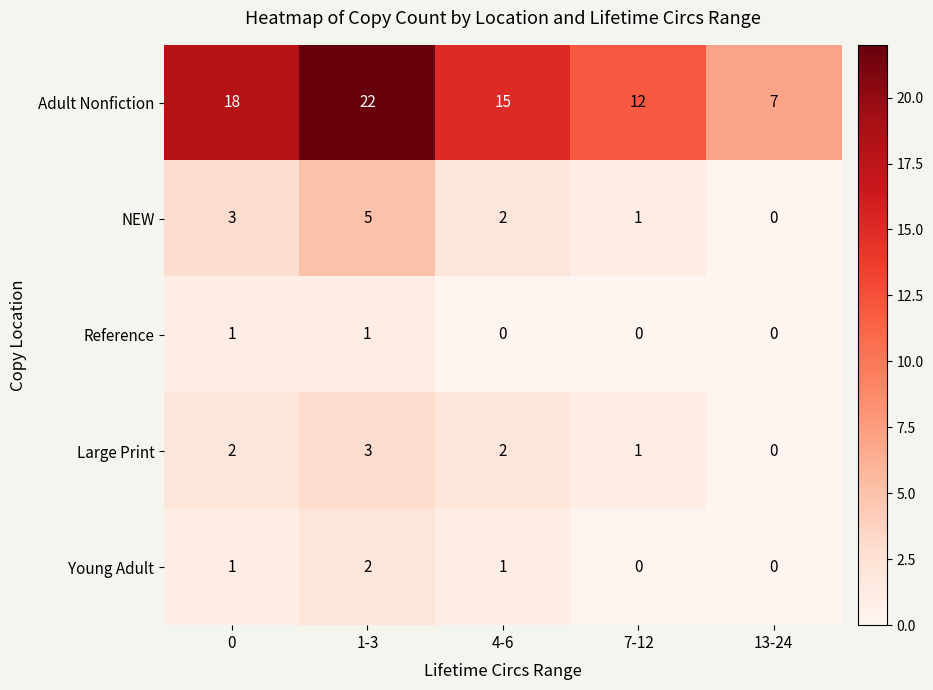

Count the number of categories in the chart.

5